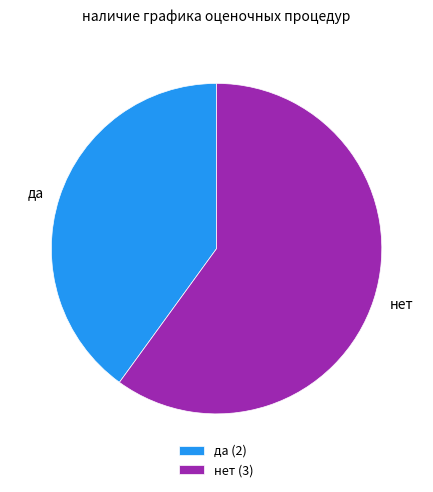

Does any single category account for the majority?

Yes